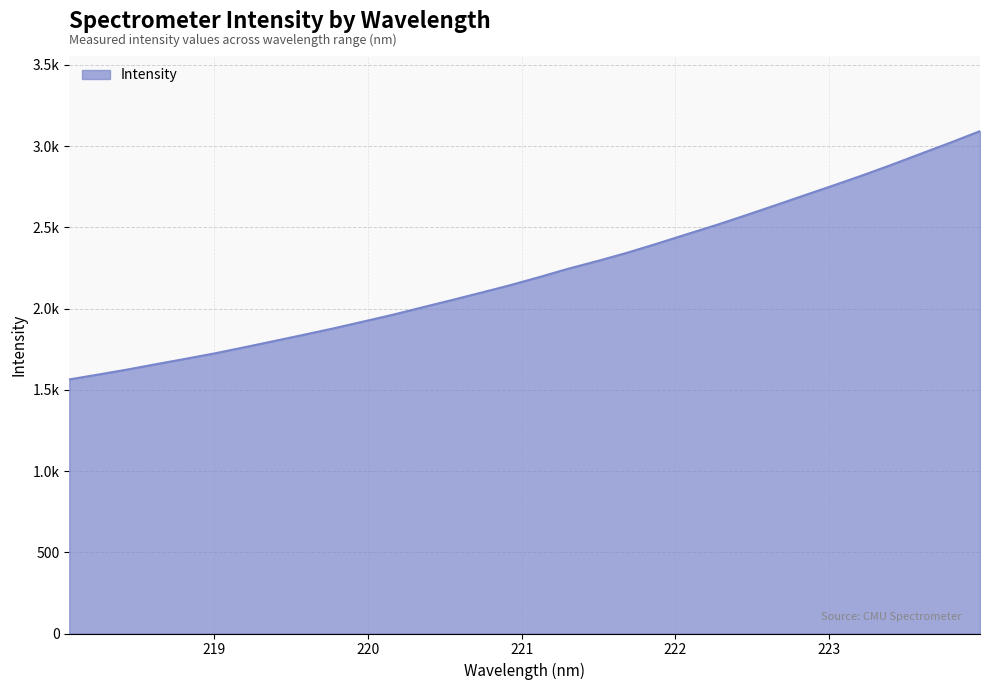

Is this an area chart (filled region under the line)?

Yes